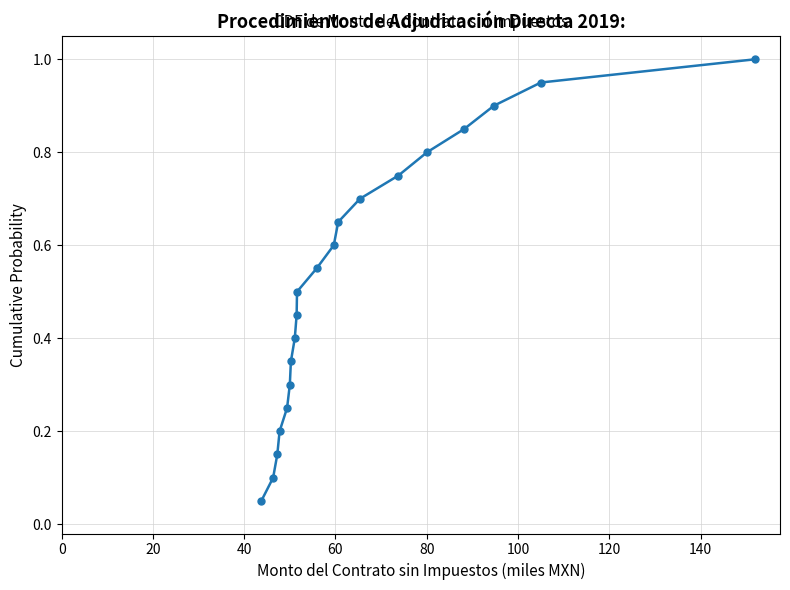

How many lines are shown in the chart?

1